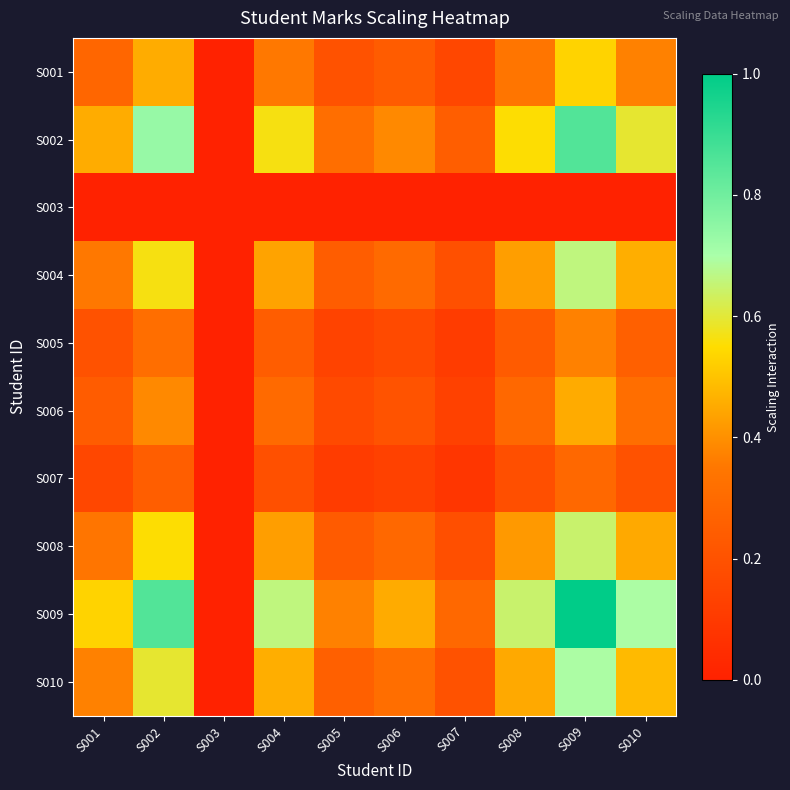

Reading right to left, transcribe all the data shown in this chart.

S001: S010=0.4	S009=0.5	S008=0.3	S007=0.2	S006=0.2	S005=0.2	S004=0.4	S003=0.0	S002=0.5	S001=0.3
S002: S010=0.6	S009=0.9	S008=0.6	S007=0.2	S006=0.4	S005=0.3	S004=0.6	S003=0.0	S002=0.7	S001=0.5
S003: S010=0.0	S009=0.0	S008=0.0	S007=0.0	S006=0.0	S005=0.0	S004=0.0	S003=0.0	S002=0.0	S001=0.0
S004: S010=0.5	S009=0.7	S008=0.4	S007=0.2	S006=0.3	S005=0.2	S004=0.4	S003=0.0	S002=0.6	S001=0.4
S005: S010=0.3	S009=0.4	S008=0.2	S007=0.1	S006=0.2	S005=0.1	S004=0.2	S003=0.0	S002=0.3	S001=0.2
S006: S010=0.3	S009=0.5	S008=0.3	S007=0.1	S006=0.2	S005=0.2	S004=0.3	S003=0.0	S002=0.4	S001=0.2
S007: S010=0.2	S009=0.3	S008=0.2	S007=0.1	S006=0.1	S005=0.1	S004=0.2	S003=0.0	S002=0.2	S001=0.2
S008: S010=0.4	S009=0.6	S008=0.4	S007=0.2	S006=0.3	S005=0.2	S004=0.4	S003=0.0	S002=0.6	S001=0.3
S009: S010=0.7	S009=1.0	S008=0.6	S007=0.3	S006=0.5	S005=0.4	S004=0.7	S003=0.0	S002=0.9	S001=0.5
S010: S010=0.5	S009=0.7	S008=0.4	S007=0.2	S006=0.3	S005=0.3	S004=0.5	S003=0.0	S002=0.6	S001=0.4